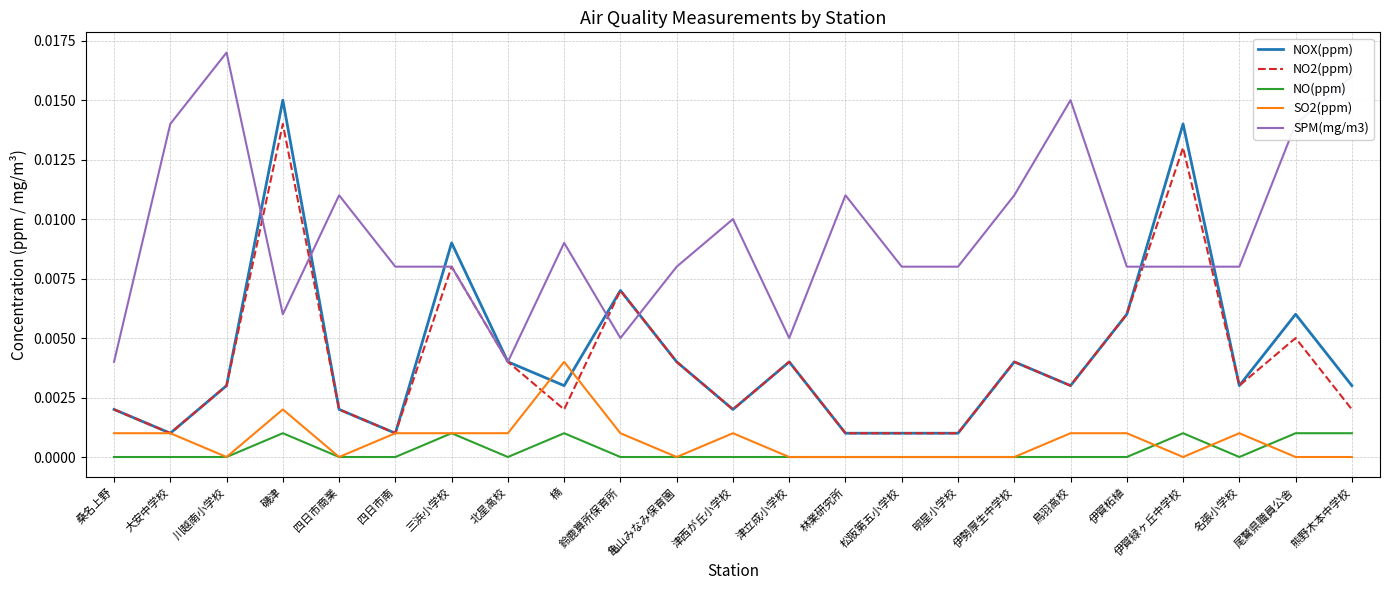

Is the value of NO2(ppm) at 四日市商業 greater than the value of SO2(ppm) at 熊野木本中学校?

Yes